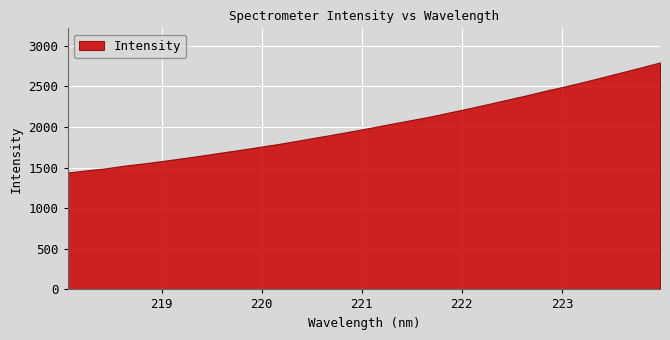

What position from the right is 223.408?

4